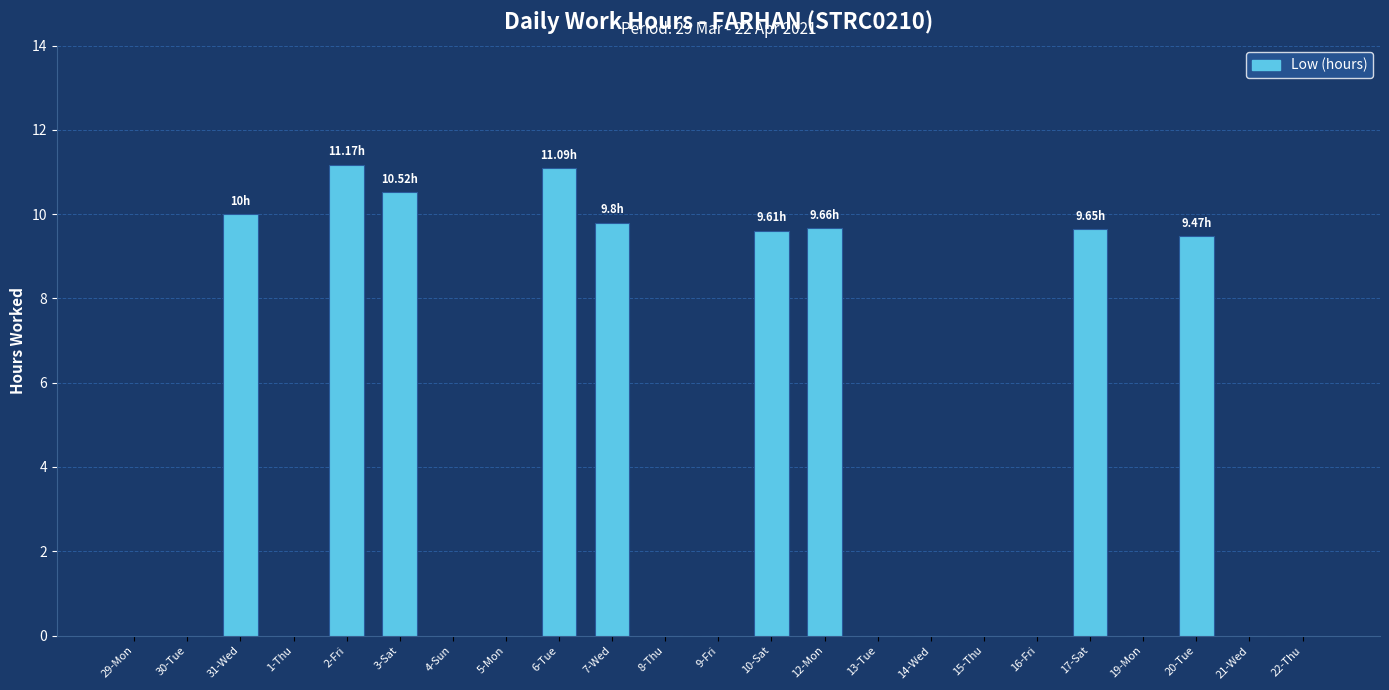

Are the bars horizontal?

No